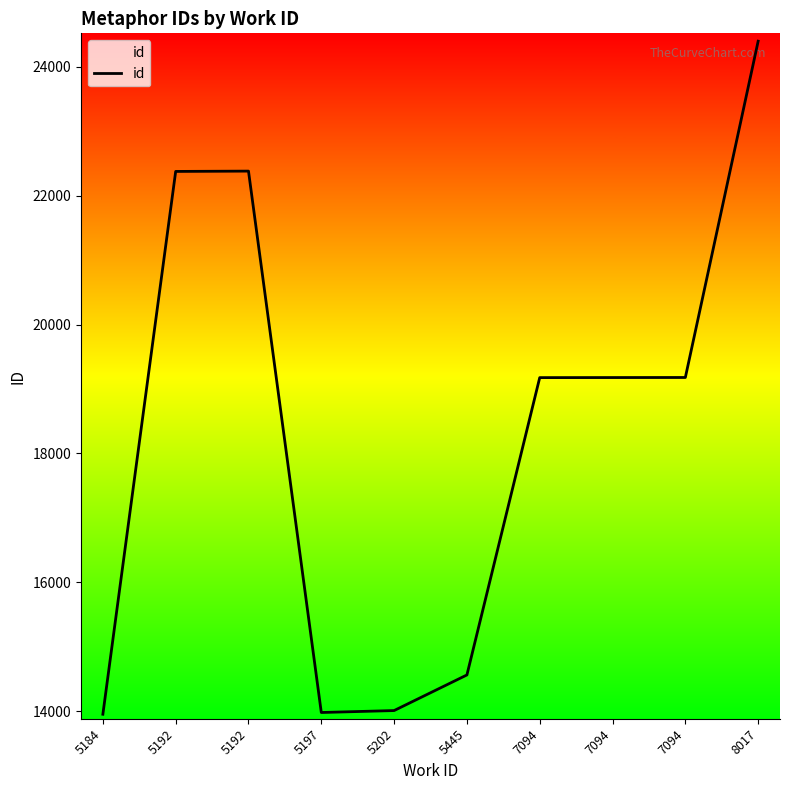

Is this an area chart (filled region under the line)?

Yes